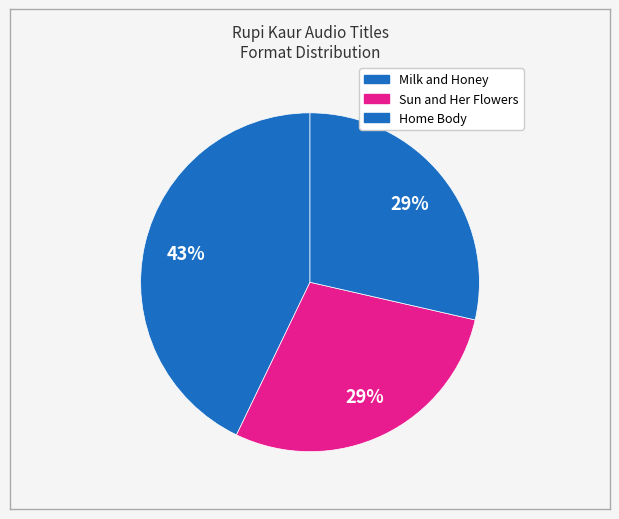

How many slices are in this pie chart?

3